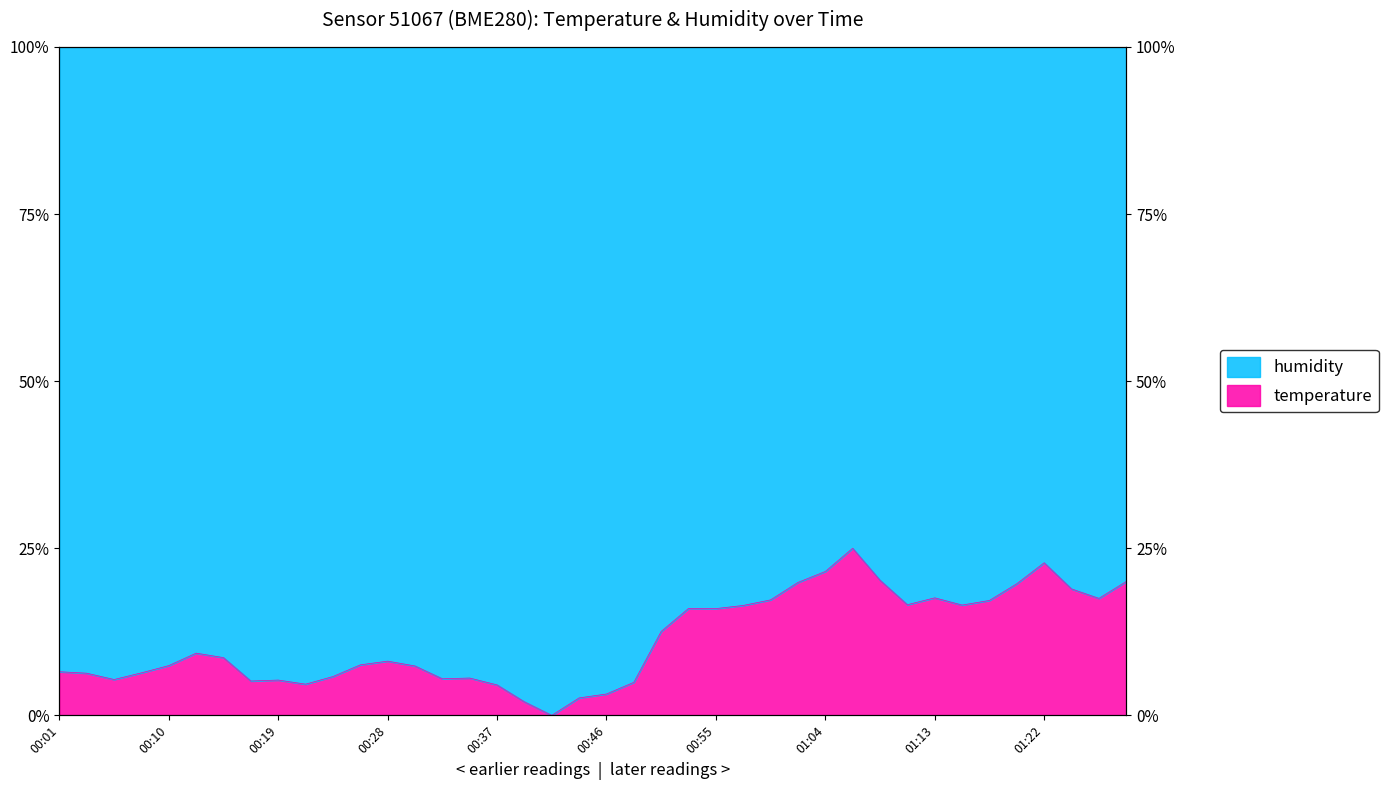

What is the label of the 24th point from the left?

00:53